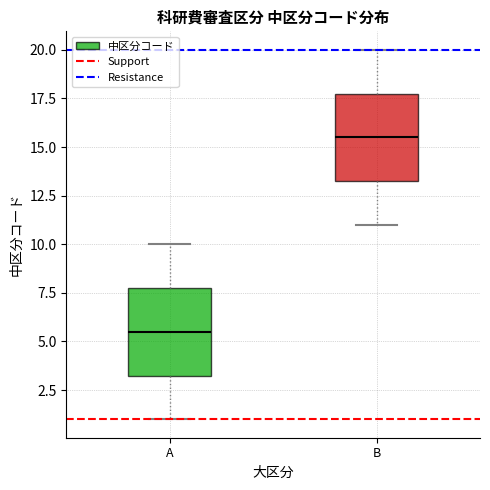

Which box has the highest median line?

B